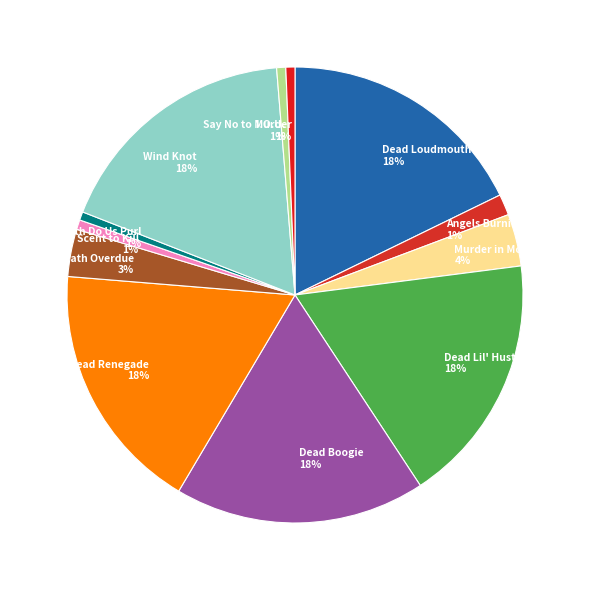

To the nearest percent, what percentage of the pie is Dead Loudmouth?

18%